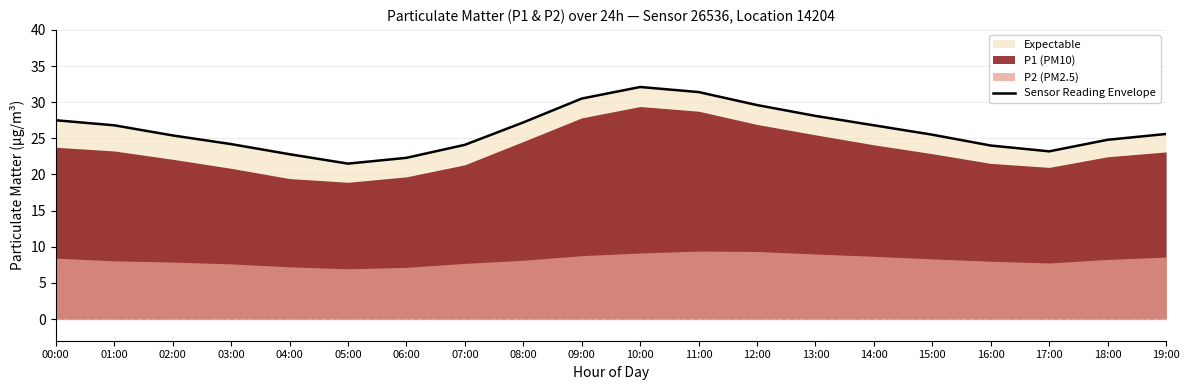

Read the value at 01:00.

26.8